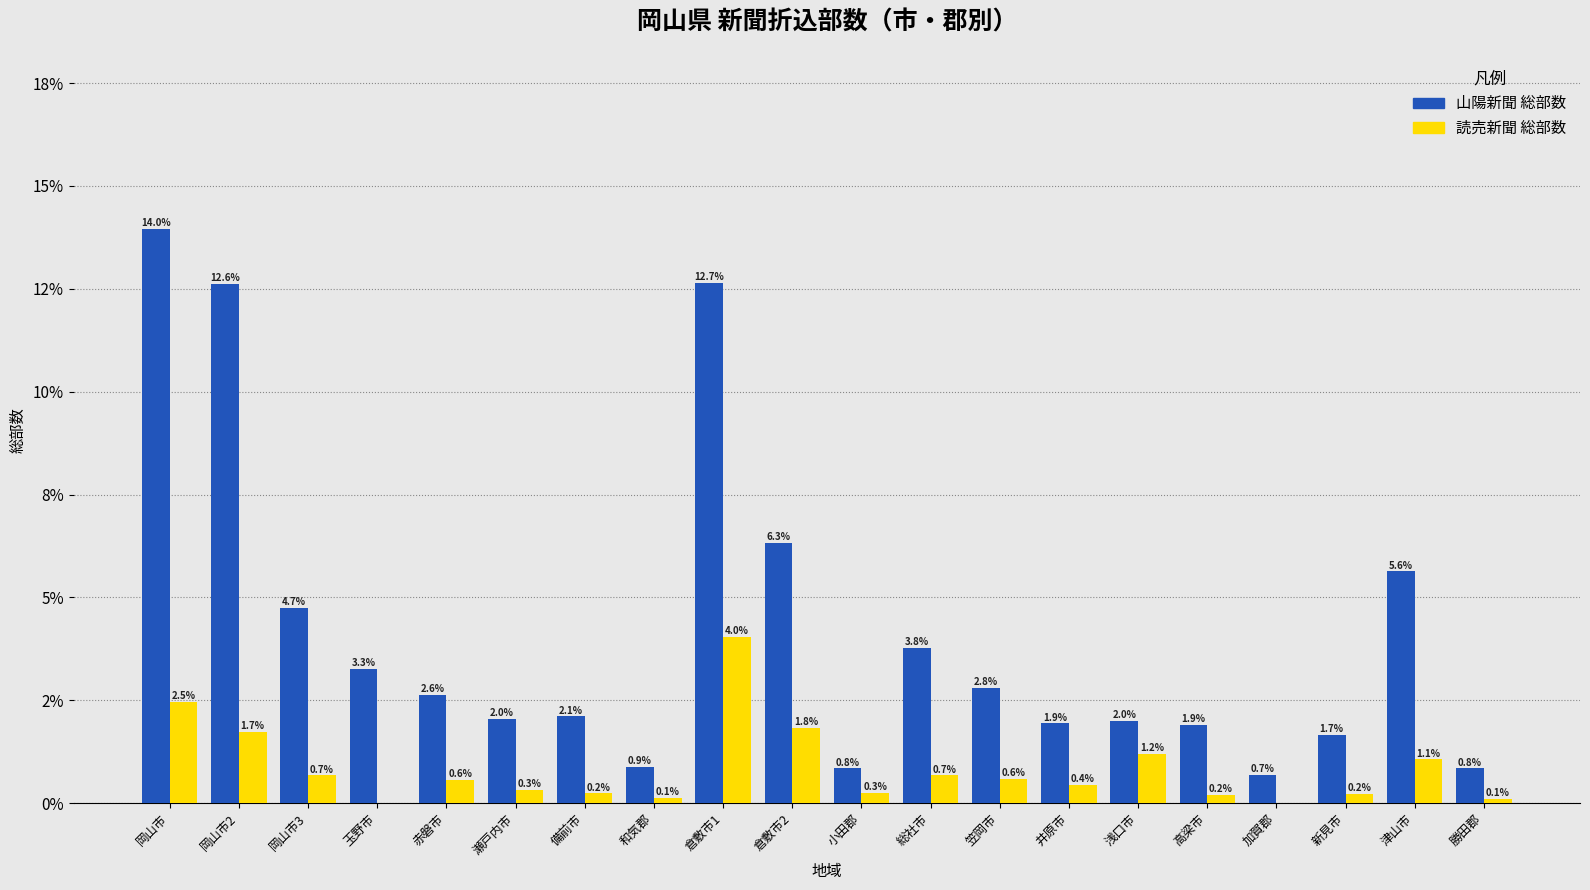

Reading left to right, list all the values displayed in this chart.

山陽新聞 総部数: 岡山市=14.0	岡山市2=12.6	岡山市3=4.7	玉野市=3.3	赤磐市=2.6	瀬戸内市=2.0	備前市=2.1	和気郡=0.9	倉敷市1=12.7	倉敷市2=6.3	小田郡=0.8	総社市=3.8	笠岡市=2.8	井原市=1.9	浅口市=2.0	高梁市=1.9	加賀郡=0.7	新見市=1.7	津山市=5.6	勝田郡=0.8
読売新聞 総部数: 岡山市=2.5	岡山市2=1.7	岡山市3=0.7	玉野市=0.0	赤磐市=0.6	瀬戸内市=0.3	備前市=0.2	和気郡=0.1	倉敷市1=4.0	倉敷市2=1.8	小田郡=0.3	総社市=0.7	笠岡市=0.6	井原市=0.4	浅口市=1.2	高梁市=0.2	加賀郡=0.0	新見市=0.2	津山市=1.1	勝田郡=0.1